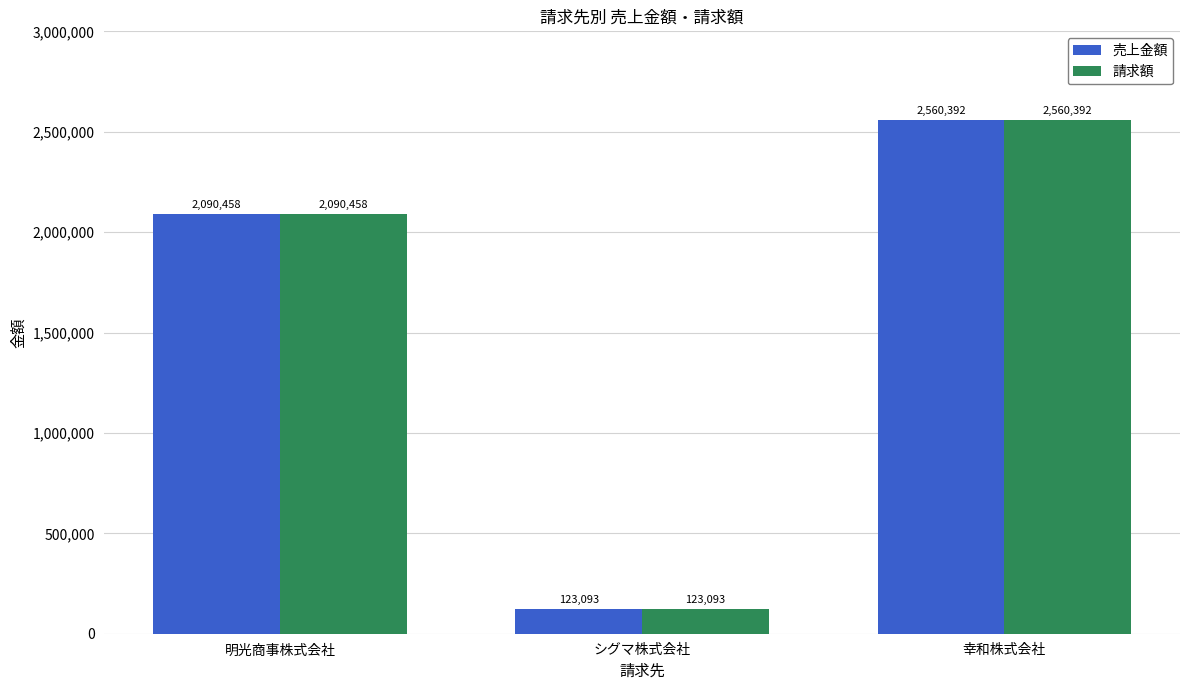

What are all the series names shown in the legend?

売上金額, 請求額